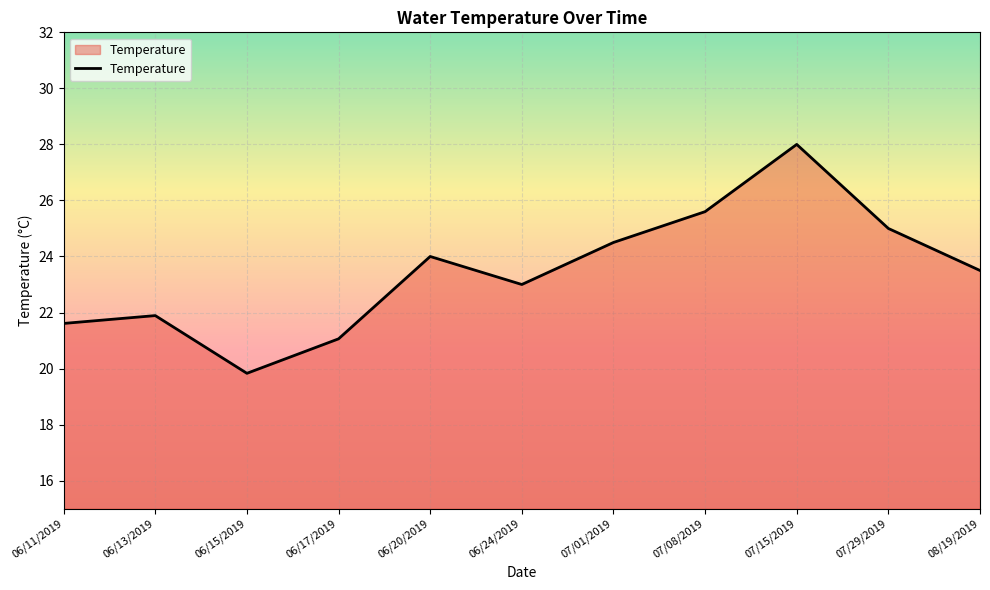

Rank the categories by value from lowest to highest.

06/15/2019, 06/17/2019, 06/11/2019, 06/13/2019, 06/24/2019, 08/19/2019, 06/20/2019, 07/01/2019, 07/29/2019, 07/08/2019, 07/15/2019